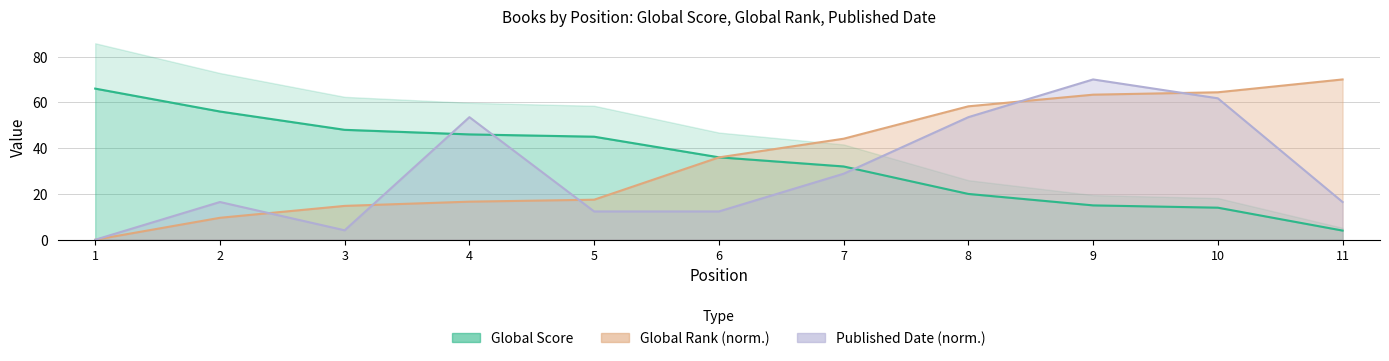

Reading left to right, list all the values displayed in this chart.

Global Score: 66.0	56.0	48.0	46.0	45.0	36.0	32.0	20.0	15.0	14.0	4.0
Global Rank (norm.): 0.0	9.6	14.8	16.6	17.5	36.0	44.1	58.3	63.3	64.4	70.0
Published Date (norm.): 0.0	16.5	4.1	53.5	12.4	12.4	28.8	53.5	70.0	61.8	16.5